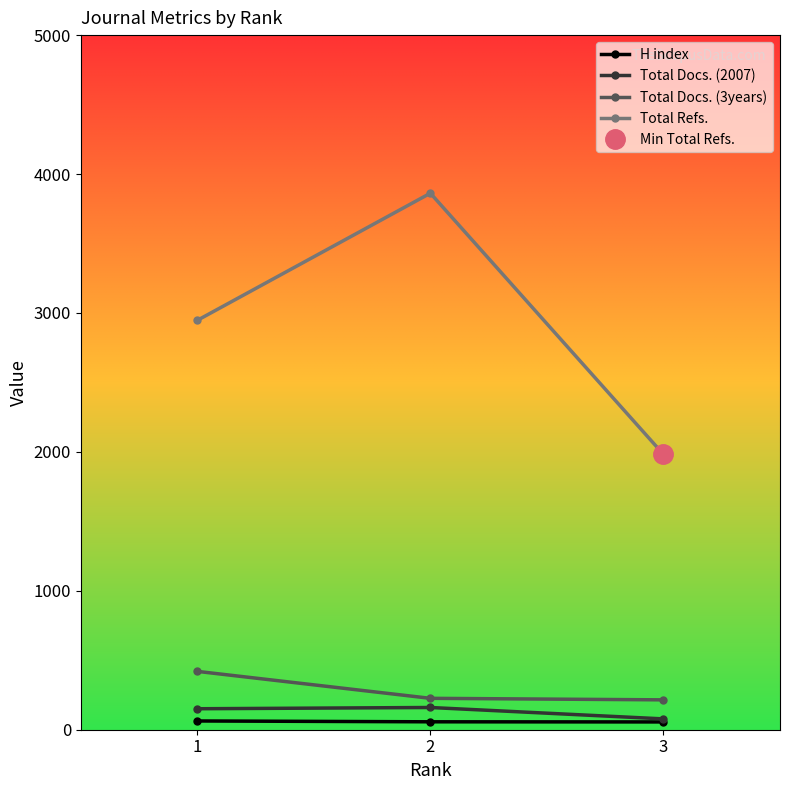

What is the difference between the highest and lowest values at 3?

1926